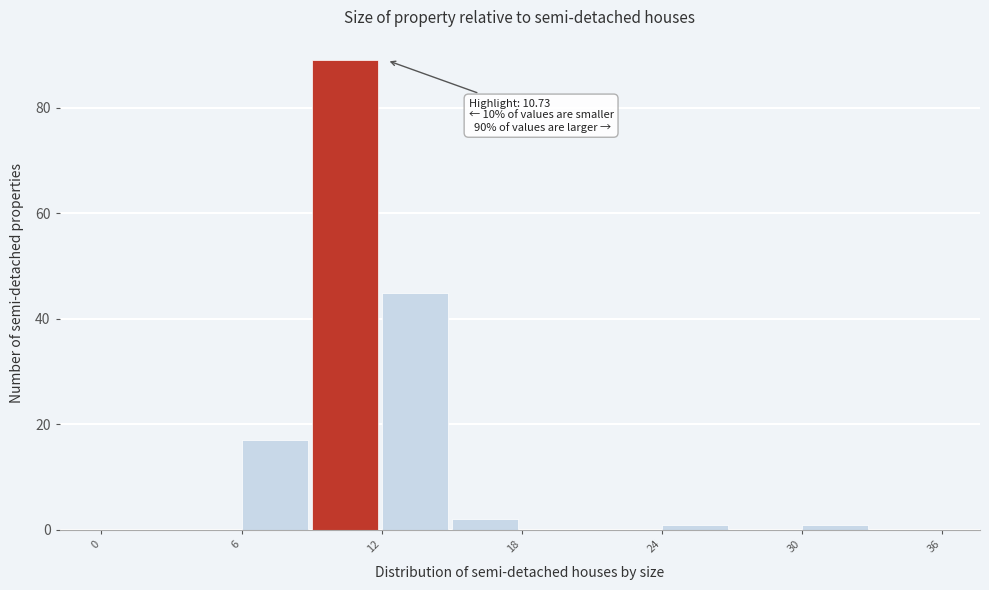

Around what value on the x-axis is the tallest bar? Give the approximate position of its centre, as read against the axis.

10